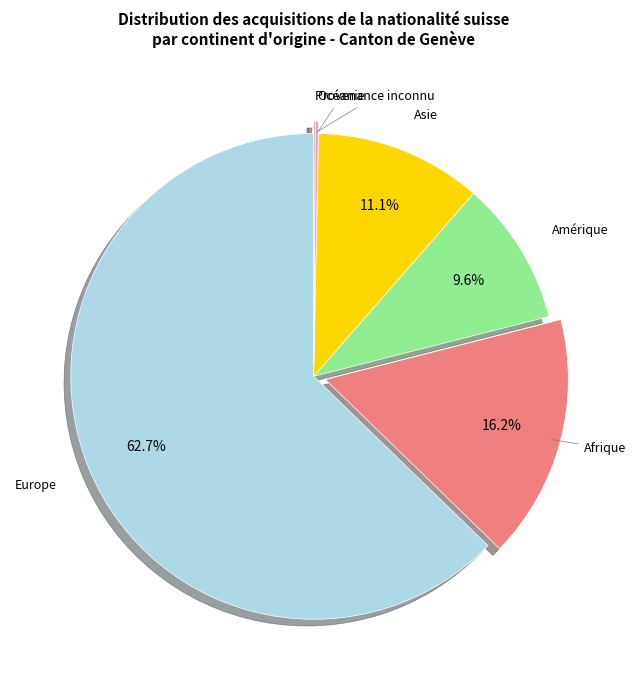

Is there a majority slice in this chart?

Yes